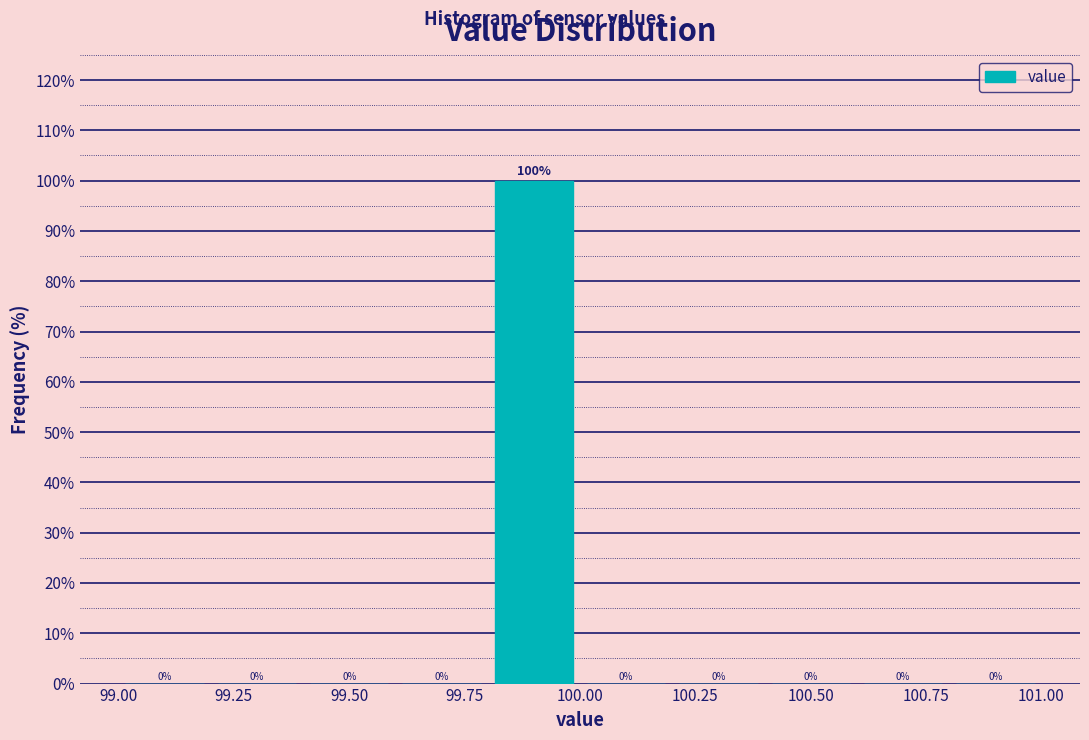

Reading left to right, transcribe this chart: for each bar, give the range it covers on the x-axis and its height.

99.0 to 99.2: 0
99.2 to 99.4: 0
99.4 to 99.6: 0
99.6 to 99.8: 0
99.8 to 100.0: 100
100.0 to 100.2: 0
100.2 to 100.4: 0
100.4 to 100.6: 0
100.6 to 100.8: 0
100.8 to 101.0: 0